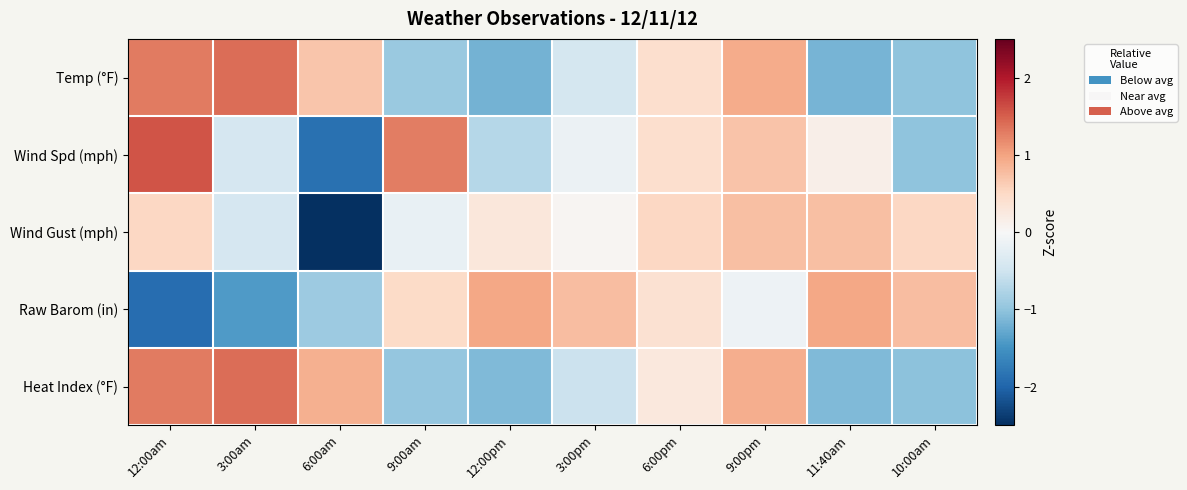

Reading left to right, what are all the values shown in this chart?

Temp (°F): 12:00am=1.3	3:00am=1.4	6:00am=0.7	9:00am=-0.9	12:00pm=-1.2	3:00pm=-0.4	6:00pm=0.4	9:00pm=0.9	11:40am=-1.2	10:00am=-1.0
Wind Spd (mph): 12:00am=1.6	3:00am=-0.4	6:00am=-1.9	9:00am=1.3	12:00pm=-0.7	3:00pm=-0.1	6:00pm=0.4	9:00pm=0.7	11:40am=0.1	10:00am=-1.0
Wind Gust (mph): 12:00am=0.5	3:00am=-0.4	6:00am=-2.8	9:00am=-0.2	12:00pm=0.3	3:00pm=0.0	6:00pm=0.5	9:00pm=0.8	11:40am=0.8	10:00am=0.5
Raw Barom (in): 12:00am=-1.9	3:00am=-1.4	6:00am=-0.9	9:00am=0.5	12:00pm=1.0	3:00pm=0.8	6:00pm=0.4	9:00pm=-0.1	11:40am=1.0	10:00am=0.8
Heat Index (°F): 12:00am=1.3	3:00am=1.4	6:00am=0.9	9:00am=-1.0	12:00pm=-1.1	3:00pm=-0.5	6:00pm=0.3	9:00pm=0.9	11:40am=-1.1	10:00am=-1.0